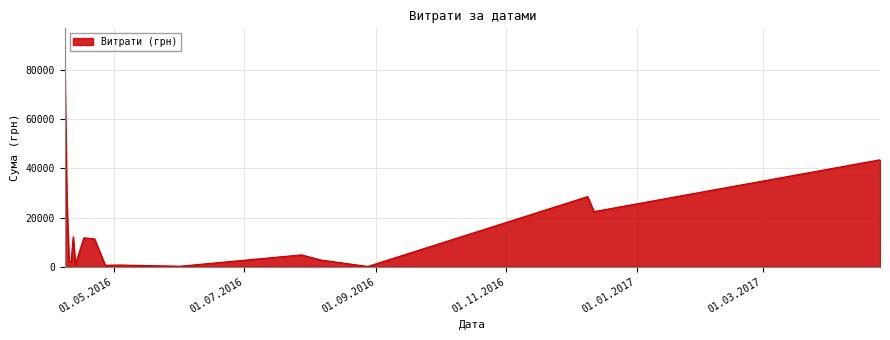

What is the greatest value displayed?

84327.6